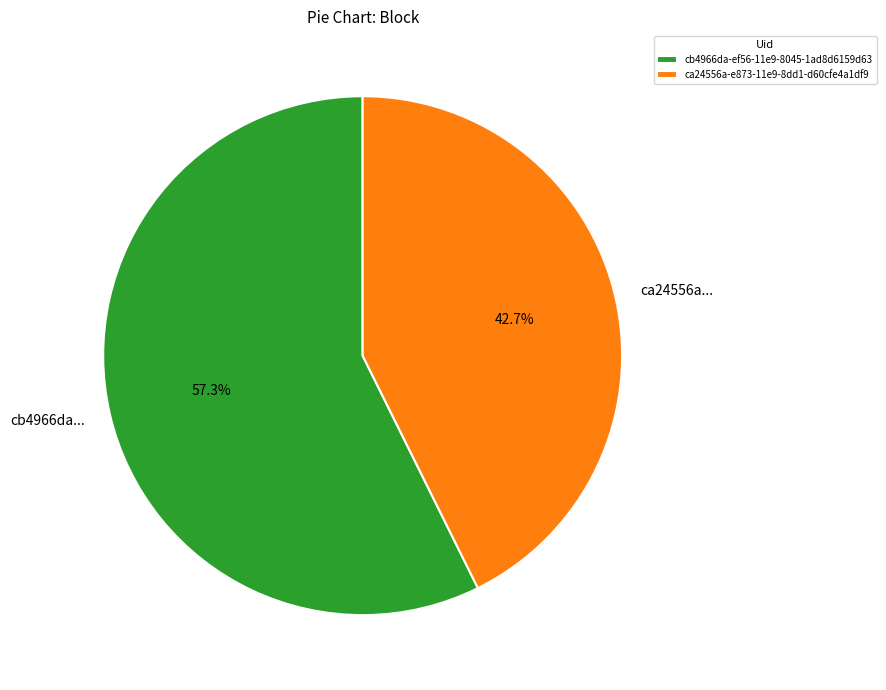

Is the sum of cb4966da-ef56-11e9-8045-1ad8d6159d63 and ca24556a-e873-11e9-8dd1-d60cfe4a1df9 greater than half?

Yes